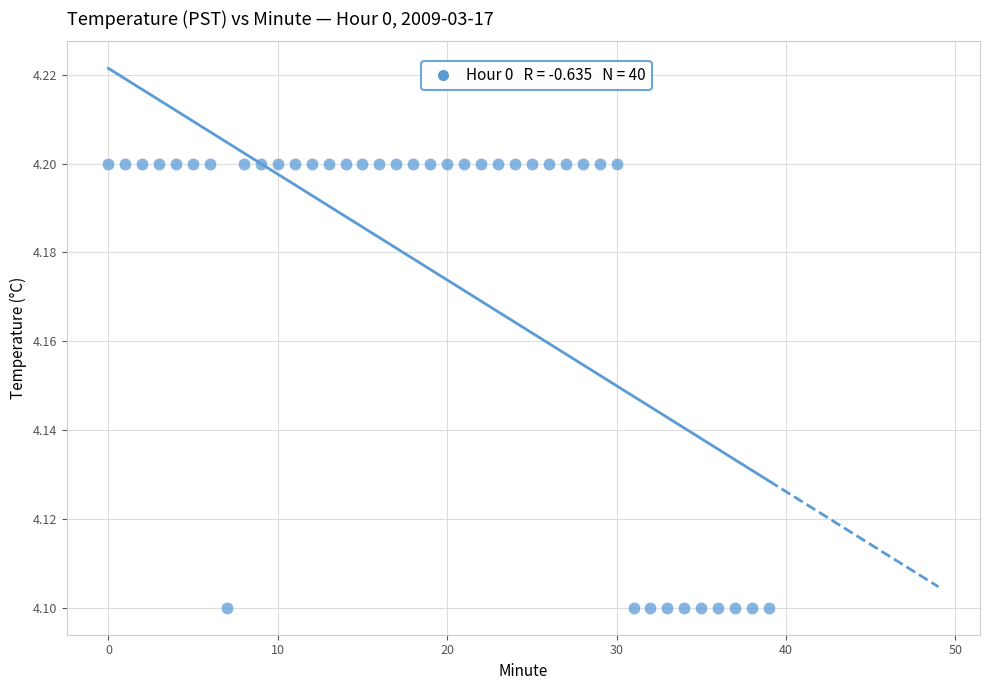

How many points are shown in the scatter plot?

40